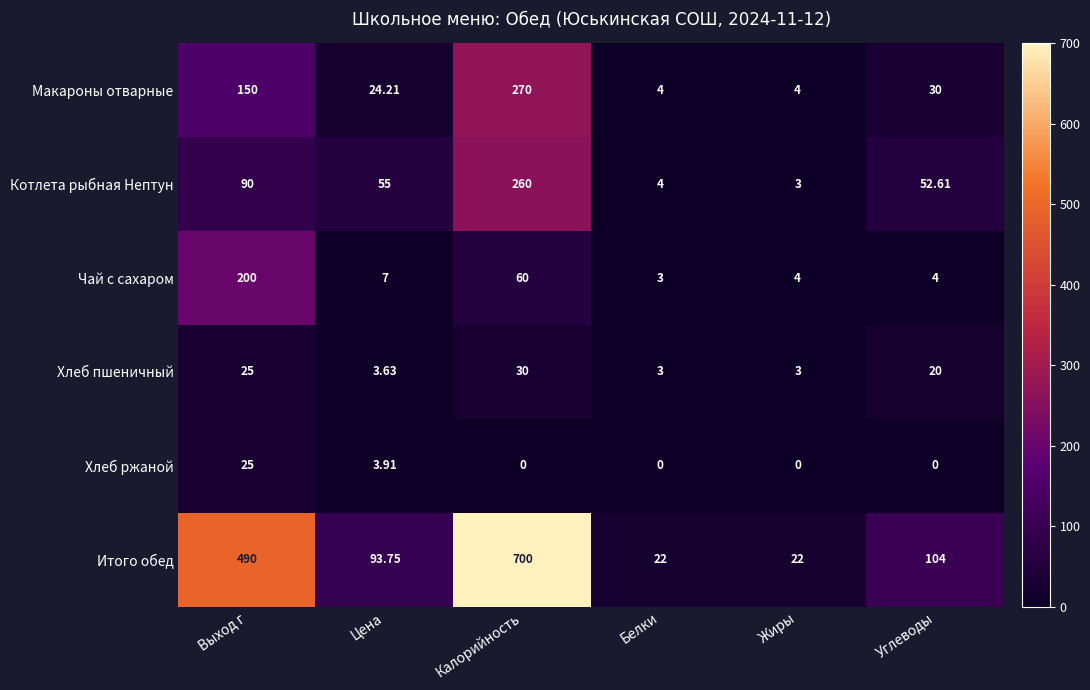

Which series has the largest total across all categories?

Итого обед